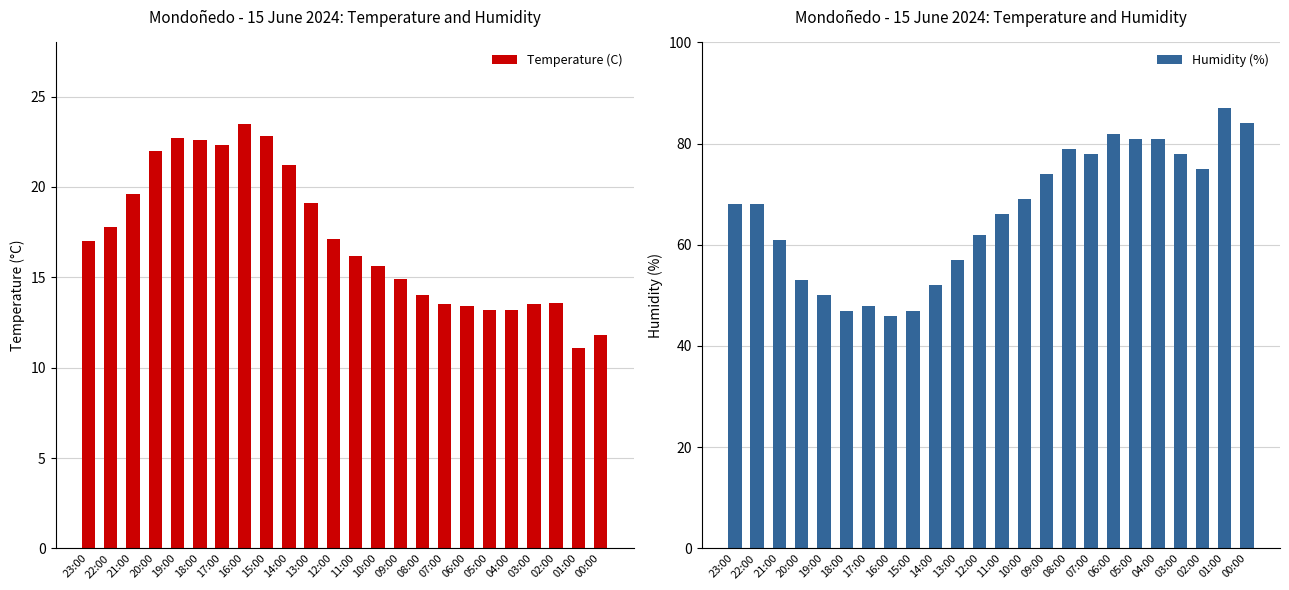

Which series changed the most between 06:00 and 03:00?

Humidity (%)